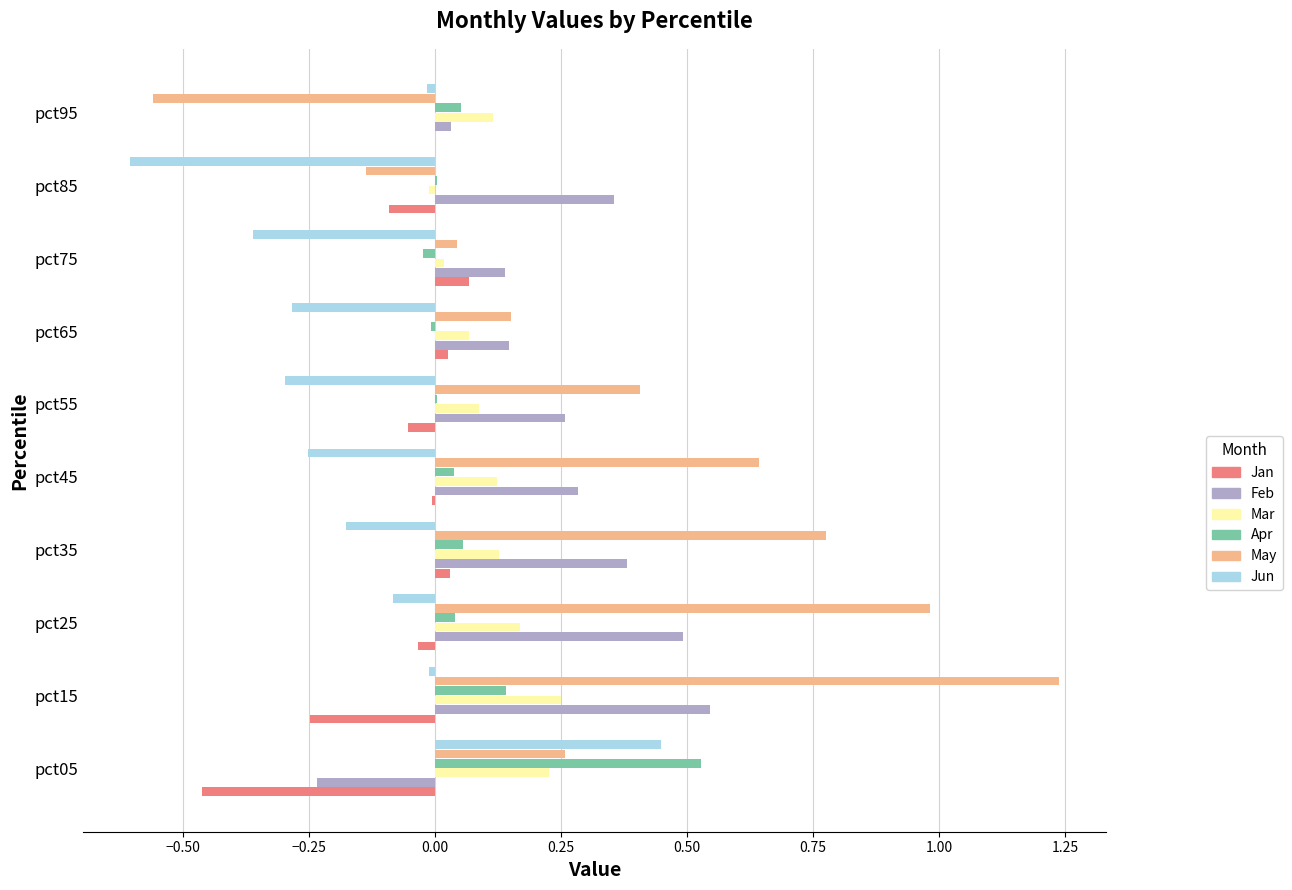

The value of Jun at pct95 is -0.0. True or false?

True